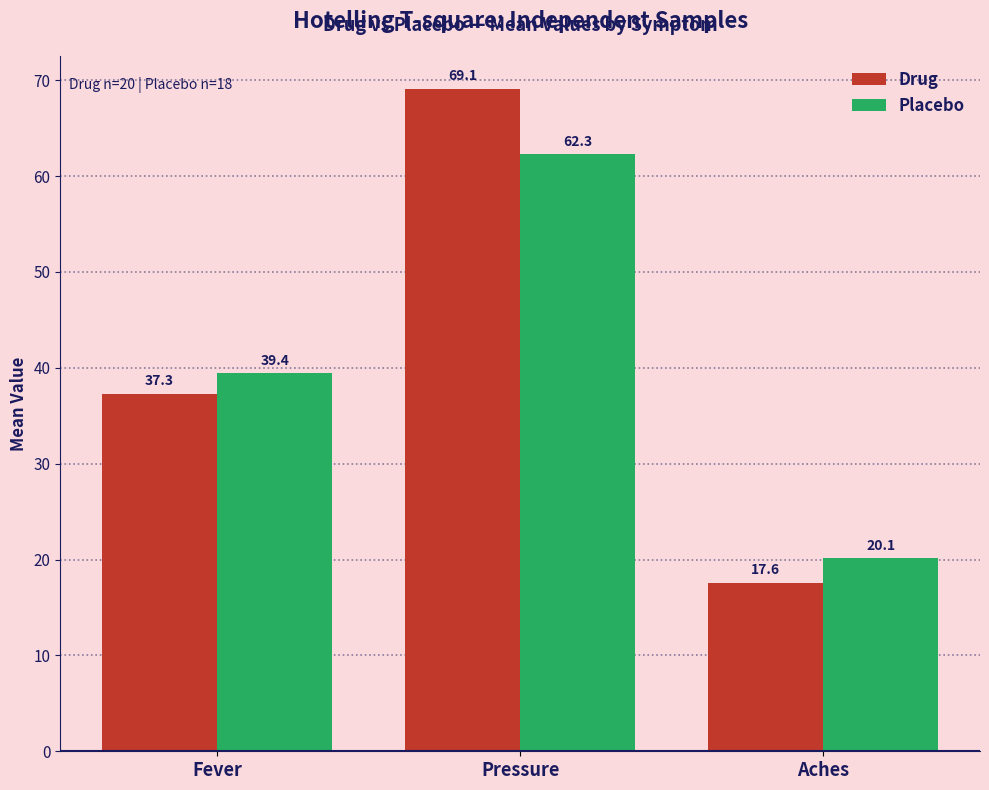

How many values in the Placebo series exceed 39?

2